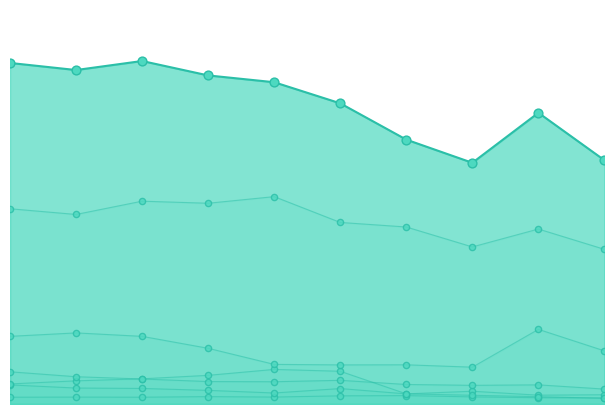

Which series contains the lowest Y value?

advanced micro devices